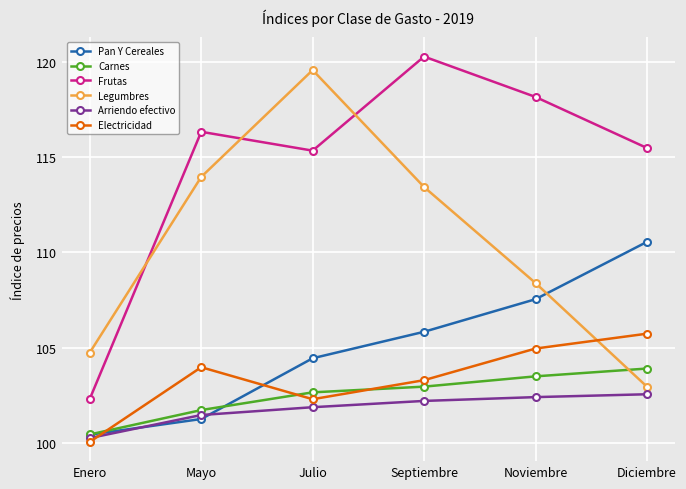

Rank the series at Mayo from highest to lowest value.

Frutas, Legumbres, Electricidad, Carnes, Arriendo efectivo, Pan Y Cereales